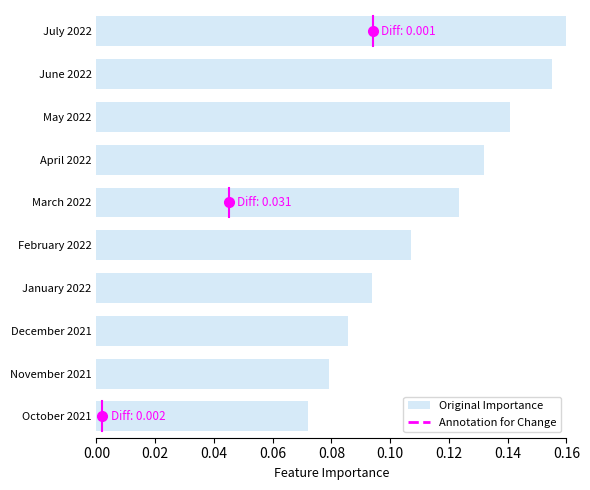

List the labels in order of value, largest first.

July 2022, June 2022, May 2022, April 2022, March 2022, February 2022, January 2022, December 2021, November 2021, October 2021